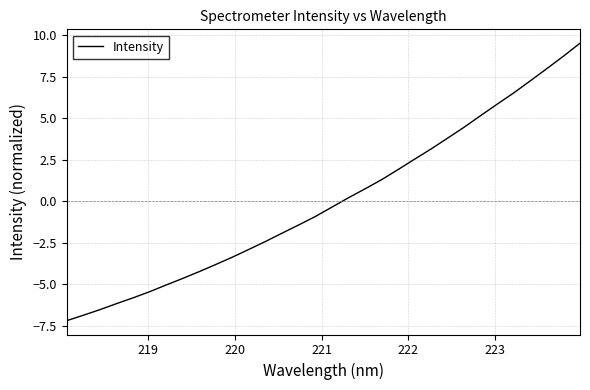

What is the difference between the maximum and minimum values?

16.7